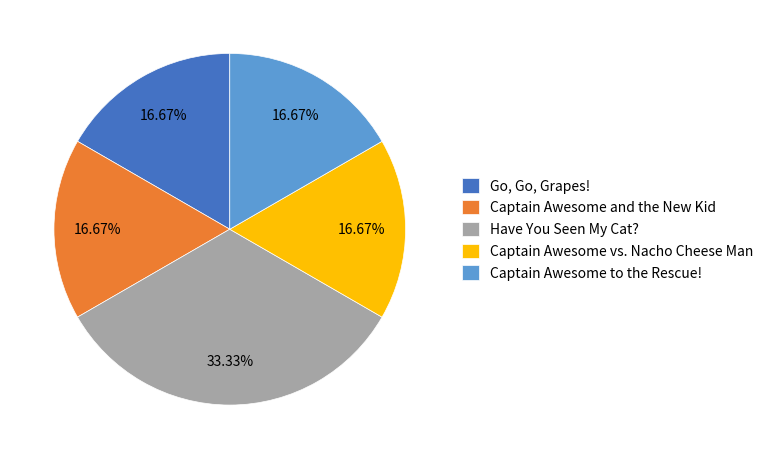

Is there a majority slice in this chart?

No